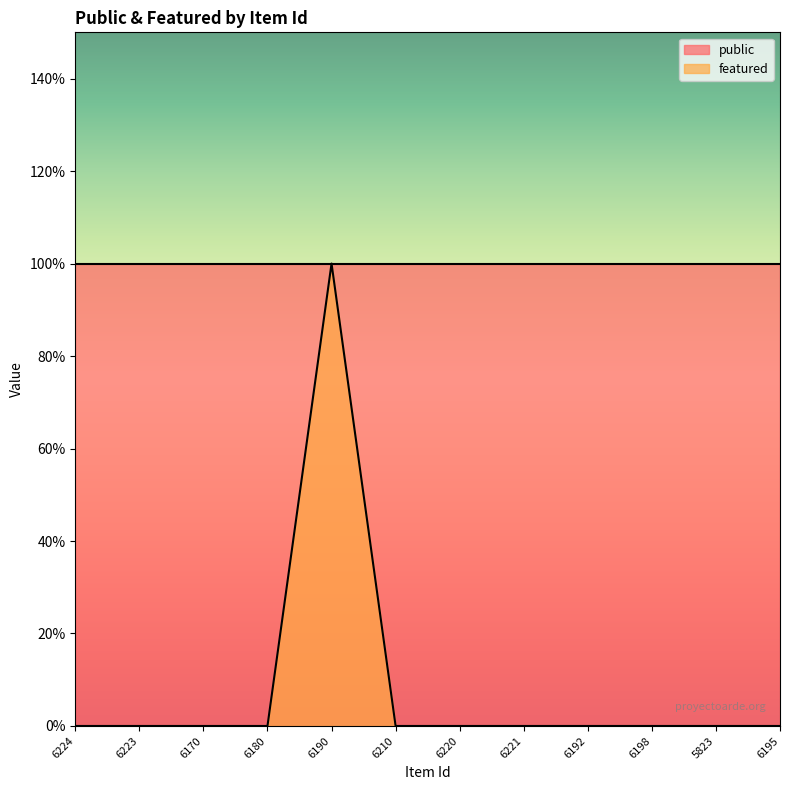

Rank the categories by value from lowest to highest.

6224, 6223, 6170, 6180, 6210, 6220, 6221, 6192, 6198, 5823, 6195, 6190